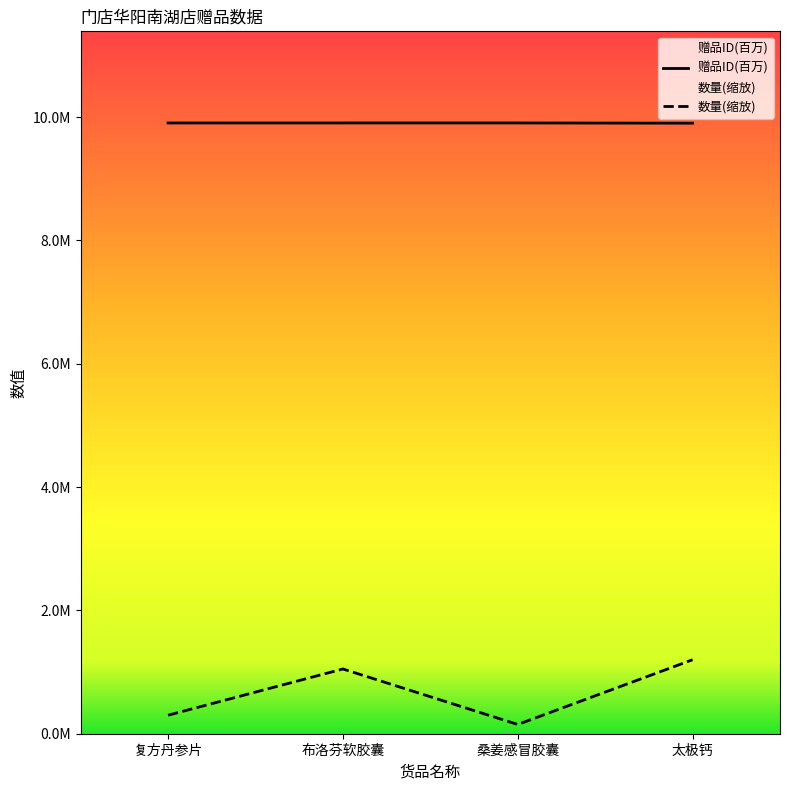

Read the 赠品ID value at 布洛芬软胶囊.

9.9